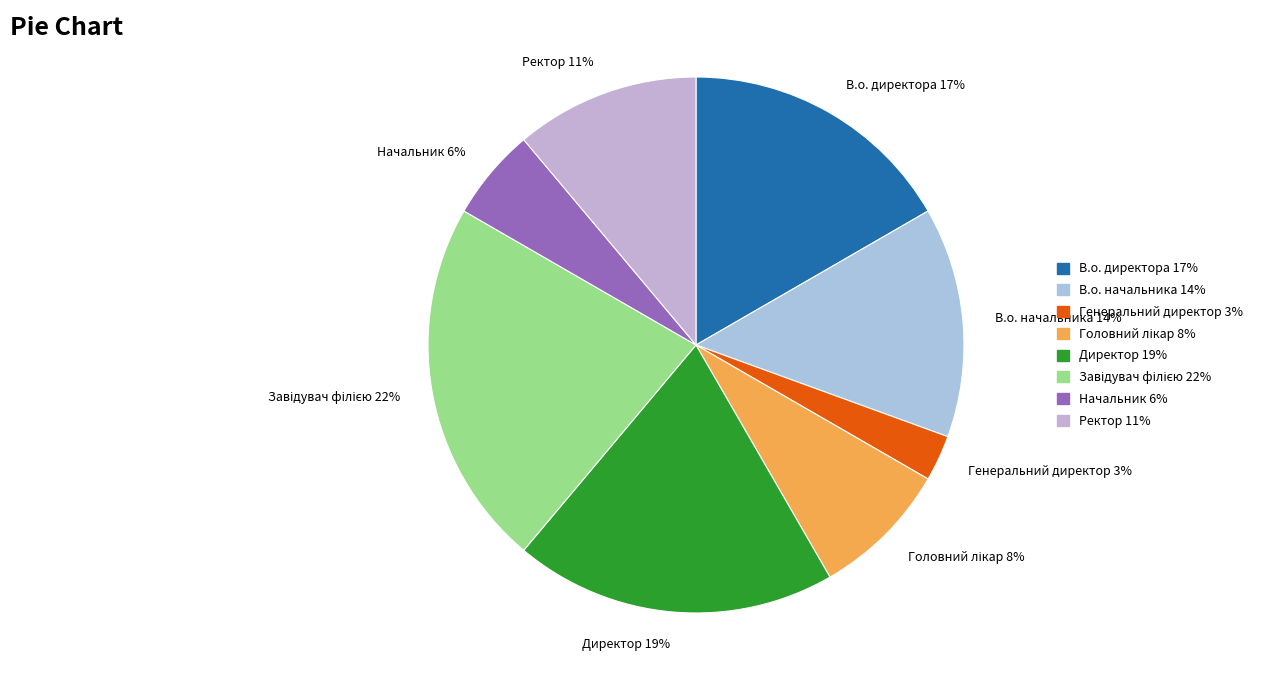

Which slice is the smallest?

Генеральний директор